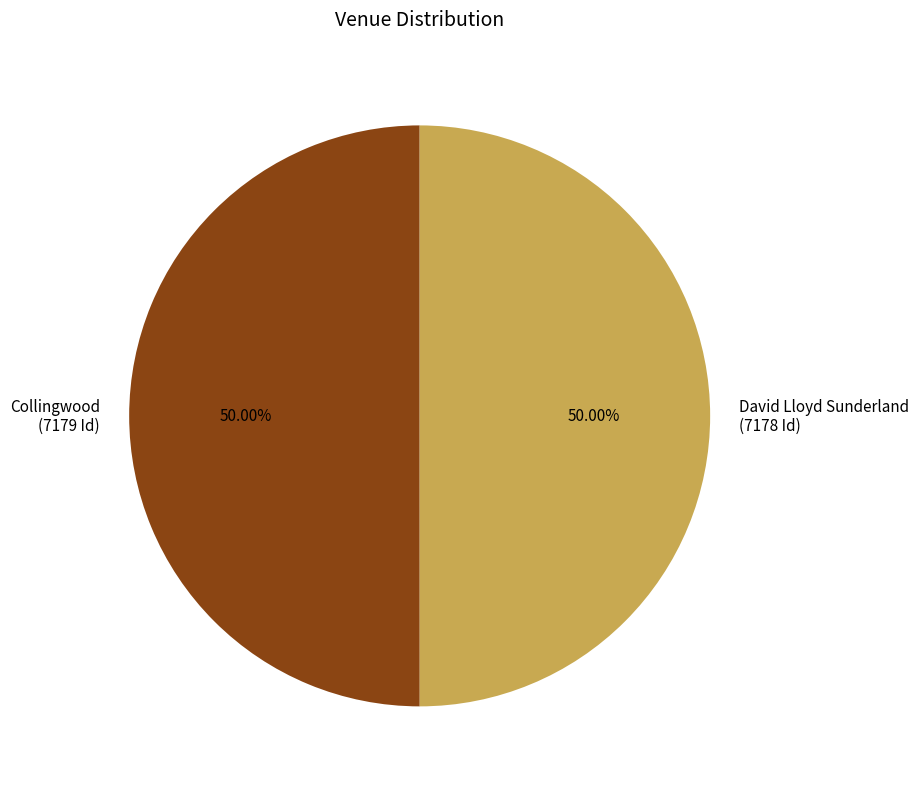

Is the sum of Collingwood and David Lloyd Sunderland greater than half?

Yes